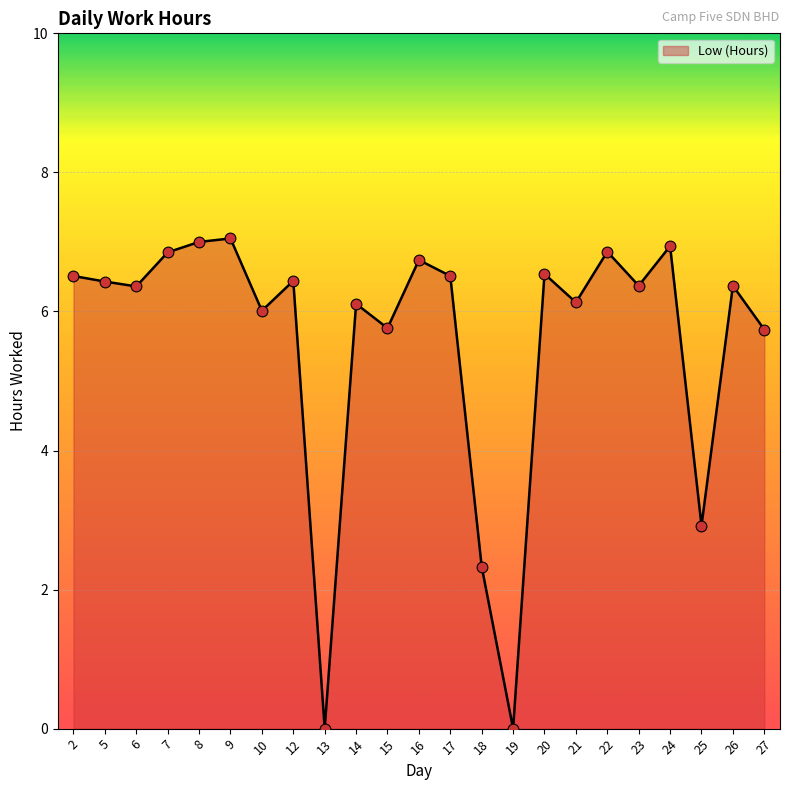

Between 19 and 16, which is larger?

16